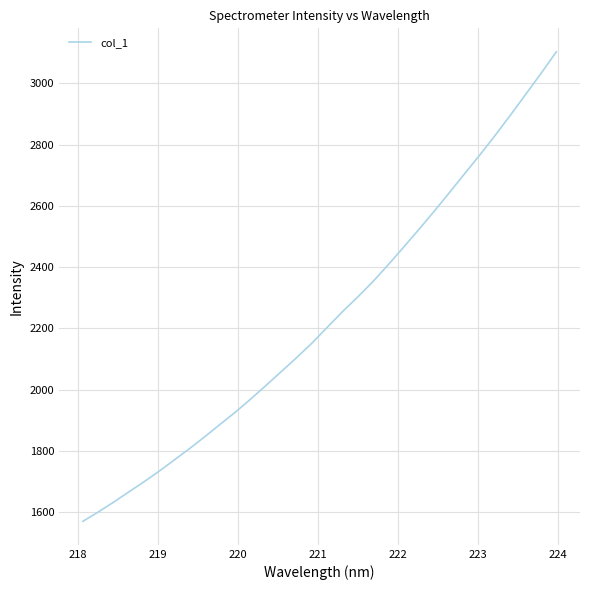

What is the smallest value displayed?

1570.0